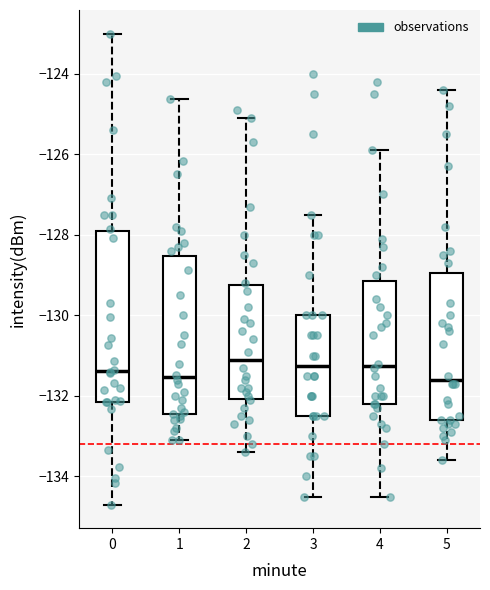

Reading left to right, transcribe this box plot: for each box, give where its median line is, the range the box spans, and where its two whiskers end, as read against the y-axis. The values are not printed on the chart, so give them approximately, as read against the axis.

0: median -131.4, box -132.2 to -128.0, whiskers -134.6 to -123.0
1: median -131.6, box -132.4 to -128.6, whiskers -133.2 to -124.6
2: median -131.0, box -132.0 to -129.2, whiskers -133.4 to -125.0
3: median -131.2, box -132.4 to -130.0, whiskers -134.4 to -127.4
4: median -131.2, box -132.2 to -129.2, whiskers -134.4 to -125.8
5: median -131.6, box -132.6 to -129.0, whiskers -133.6 to -124.4